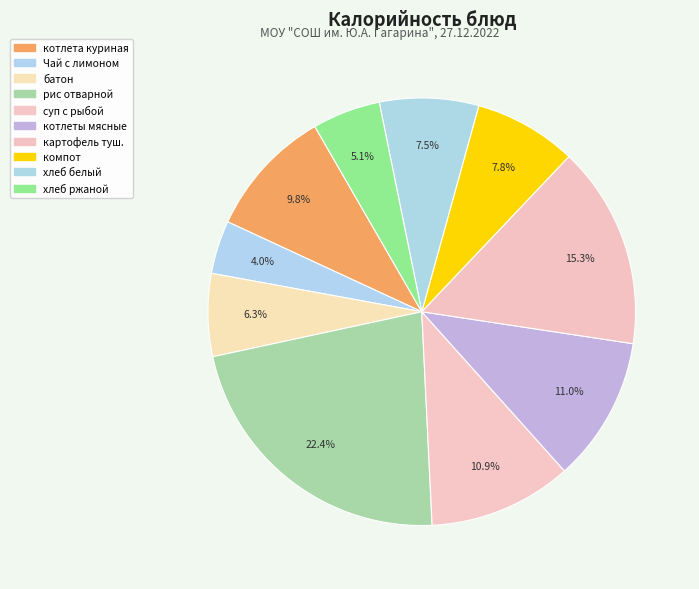

To the nearest percent, what is the difference between the largest and smallest slice percentages?

18%